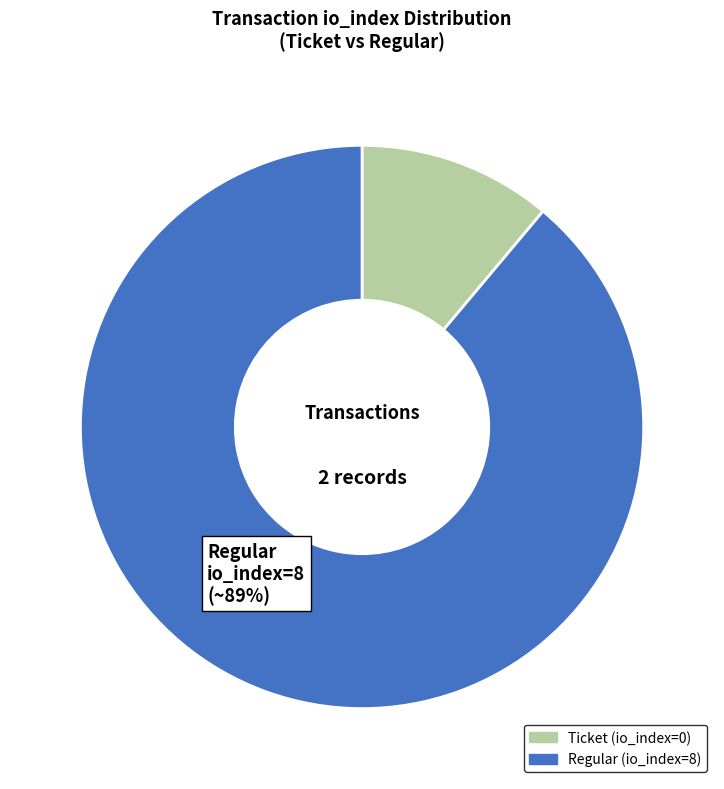

Which has a higher value, Regular (io_index=8) or Ticket (io_index=0)?

Regular (io_index=8)